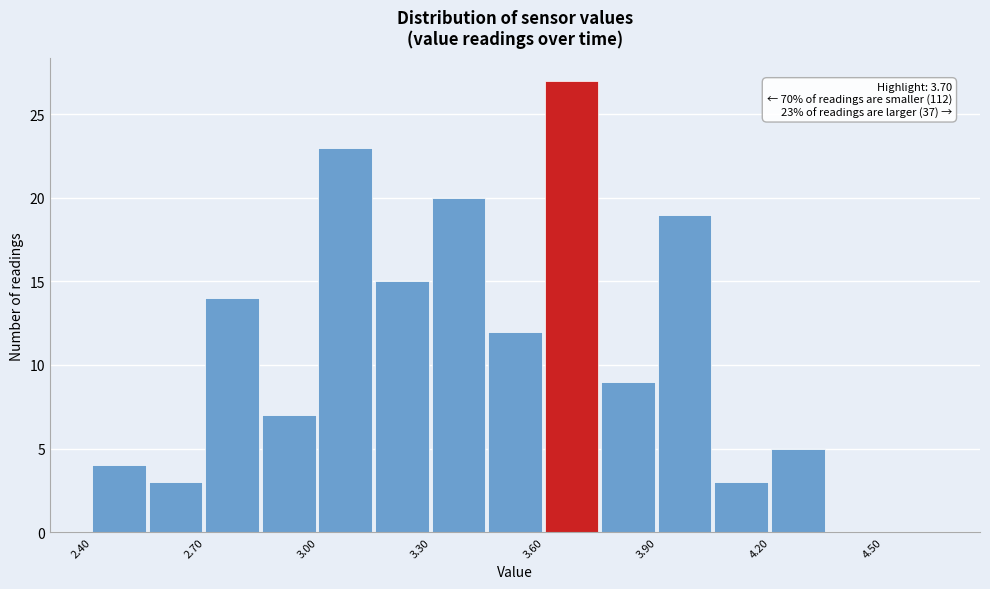

Around what value on the x-axis is the tallest bar? Give the approximate position of its centre, as read against the axis.

3.65